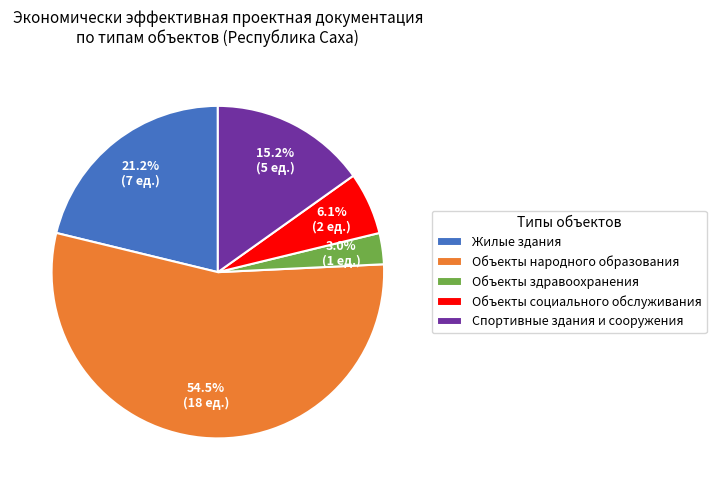

How many slices are in this pie chart?

5